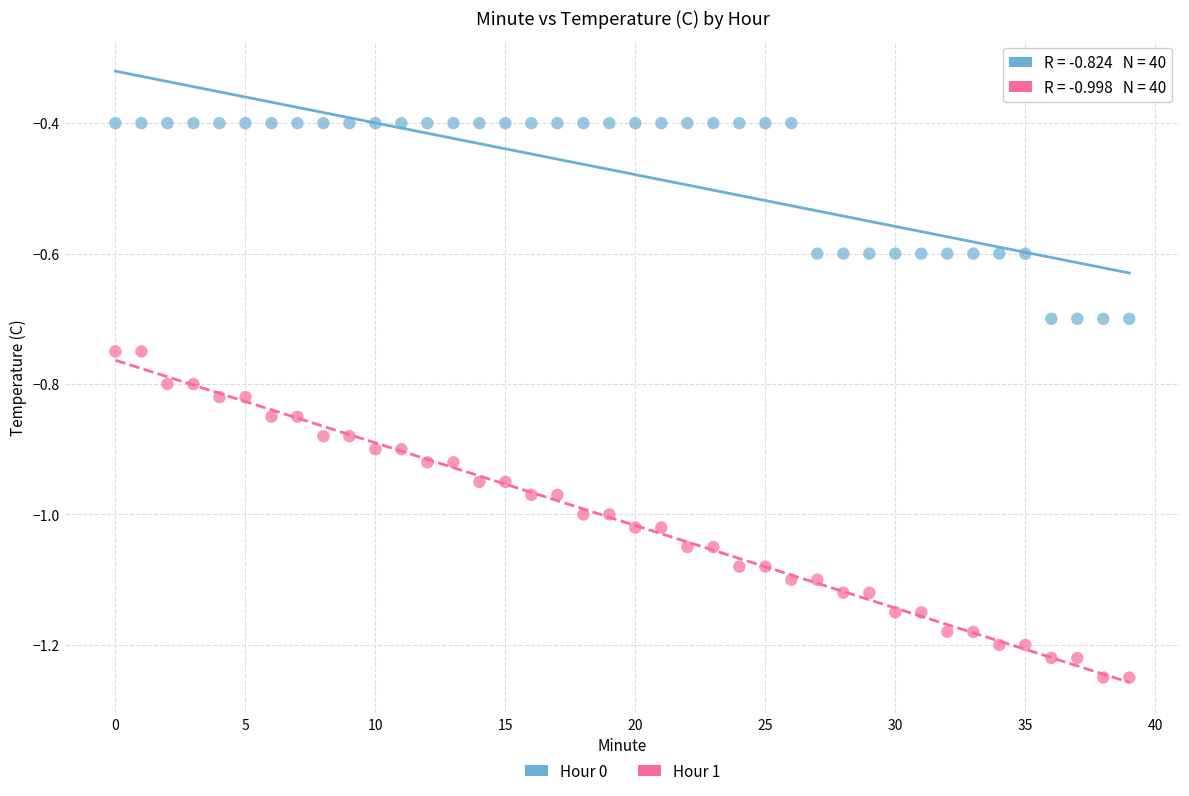

Which series contains the highest Y value?

Hour 0